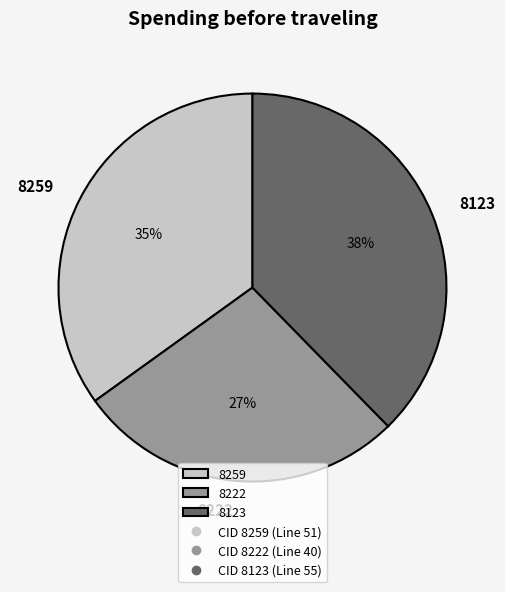

Which category has the smallest portion of the pie?

8222